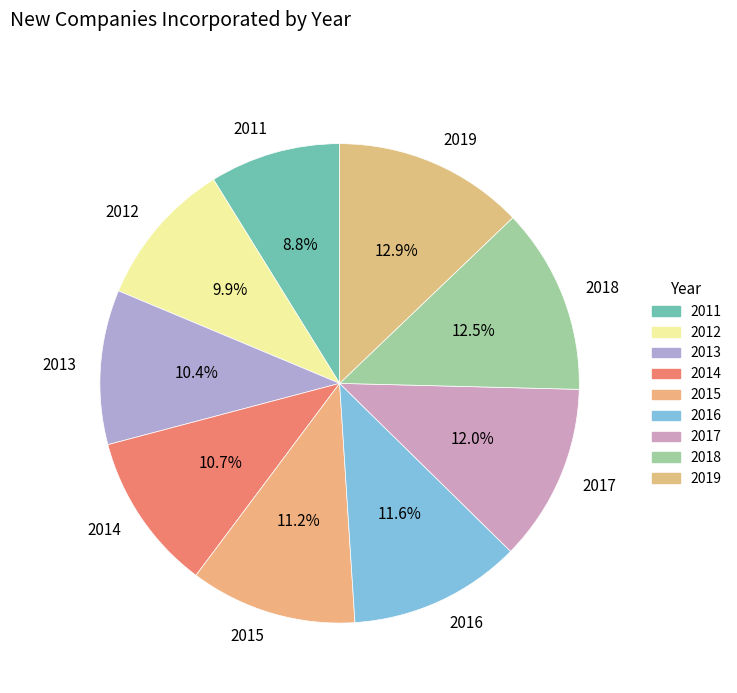

Which category has the smallest portion of the pie?

2011